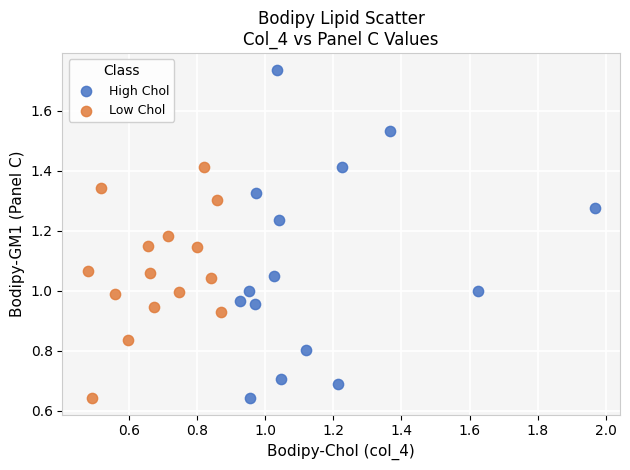

Which series contains the highest Y value?

High Chol